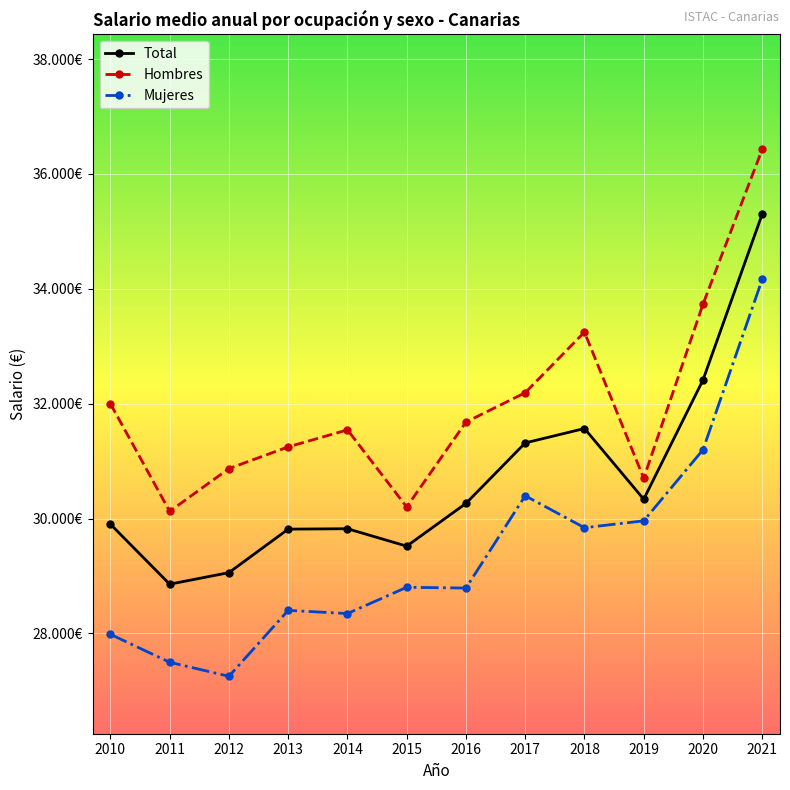

What is the sum of the Total values at 2017 and 2014?

61141.1